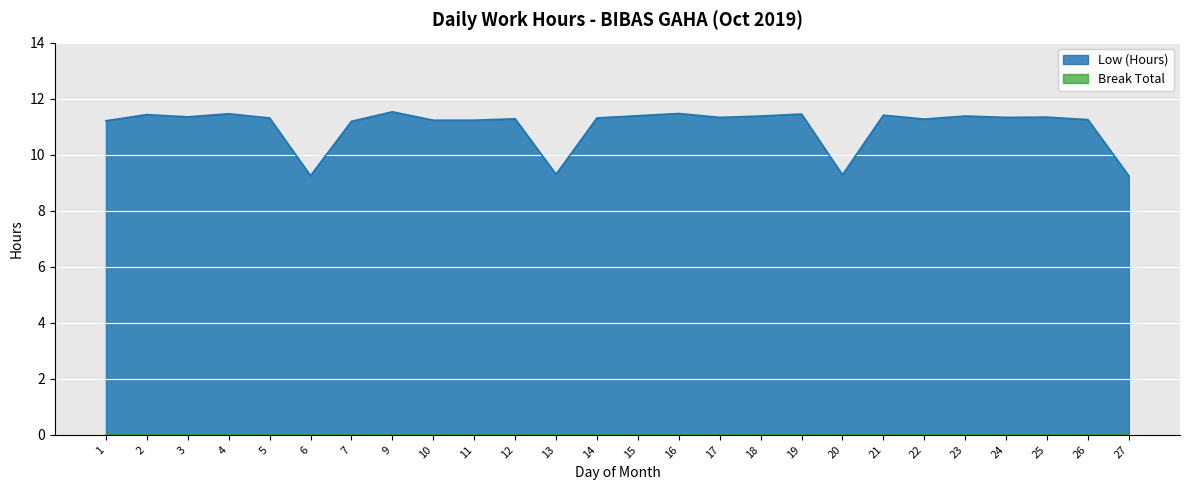

What is the value of the 2nd point from the left?

11.4